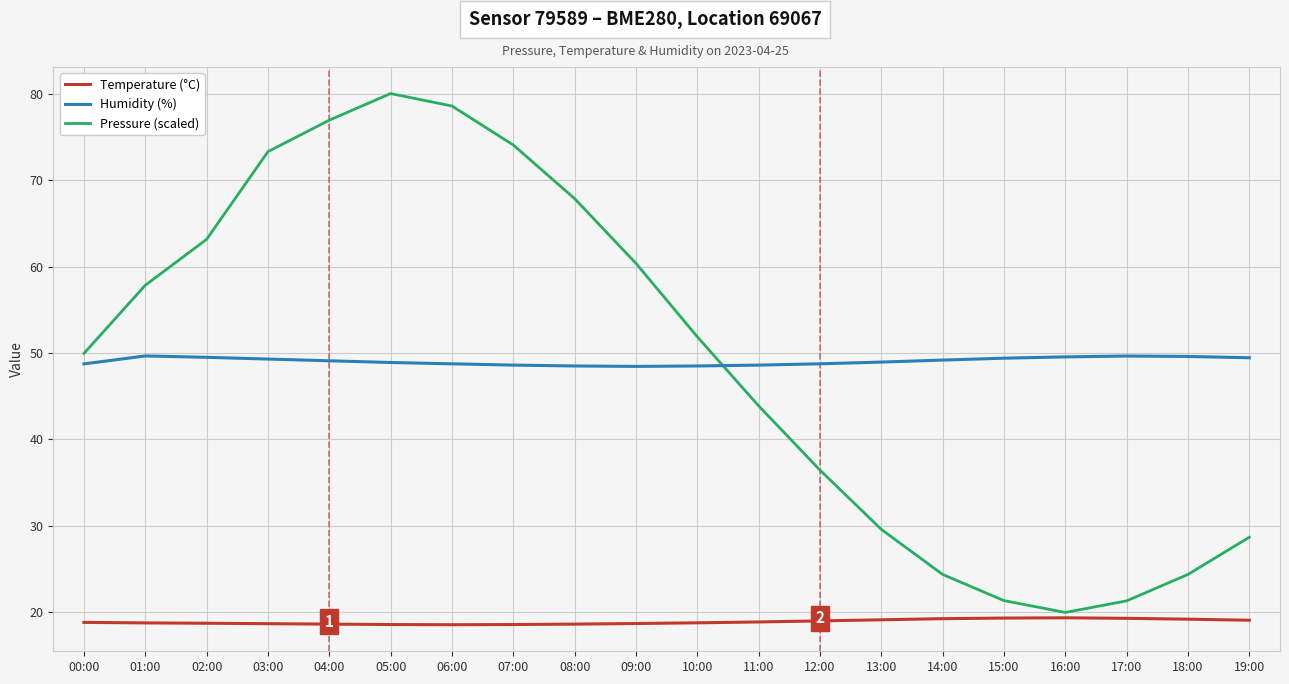

At which category does Pressure (scaled) reach its first local peak?

05:00